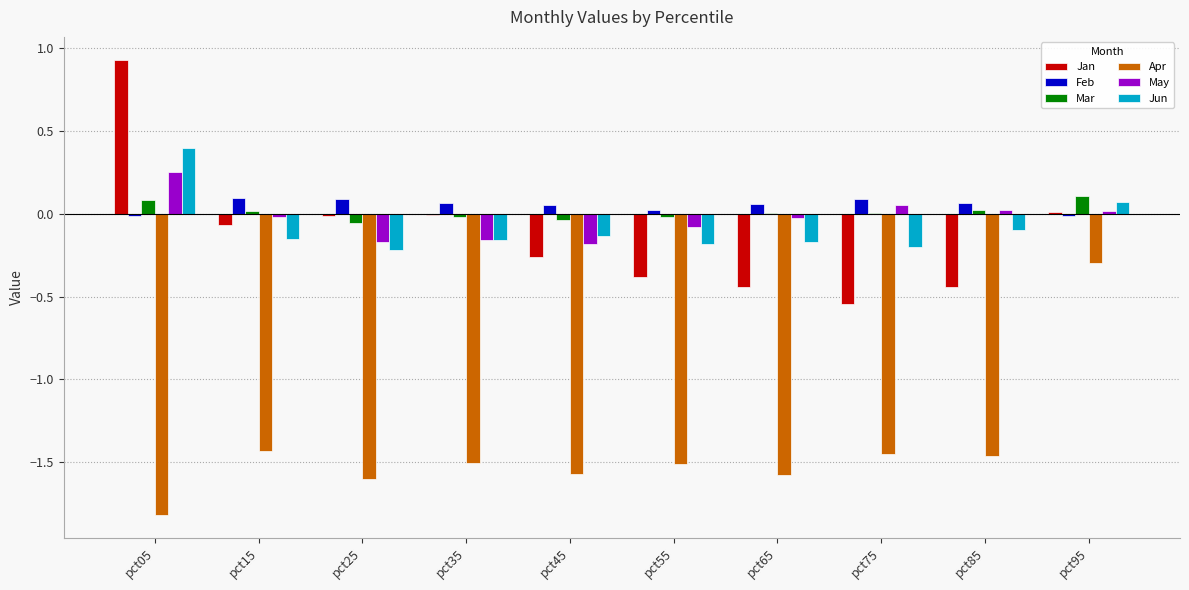

What is the sum of all Feb values?

0.5